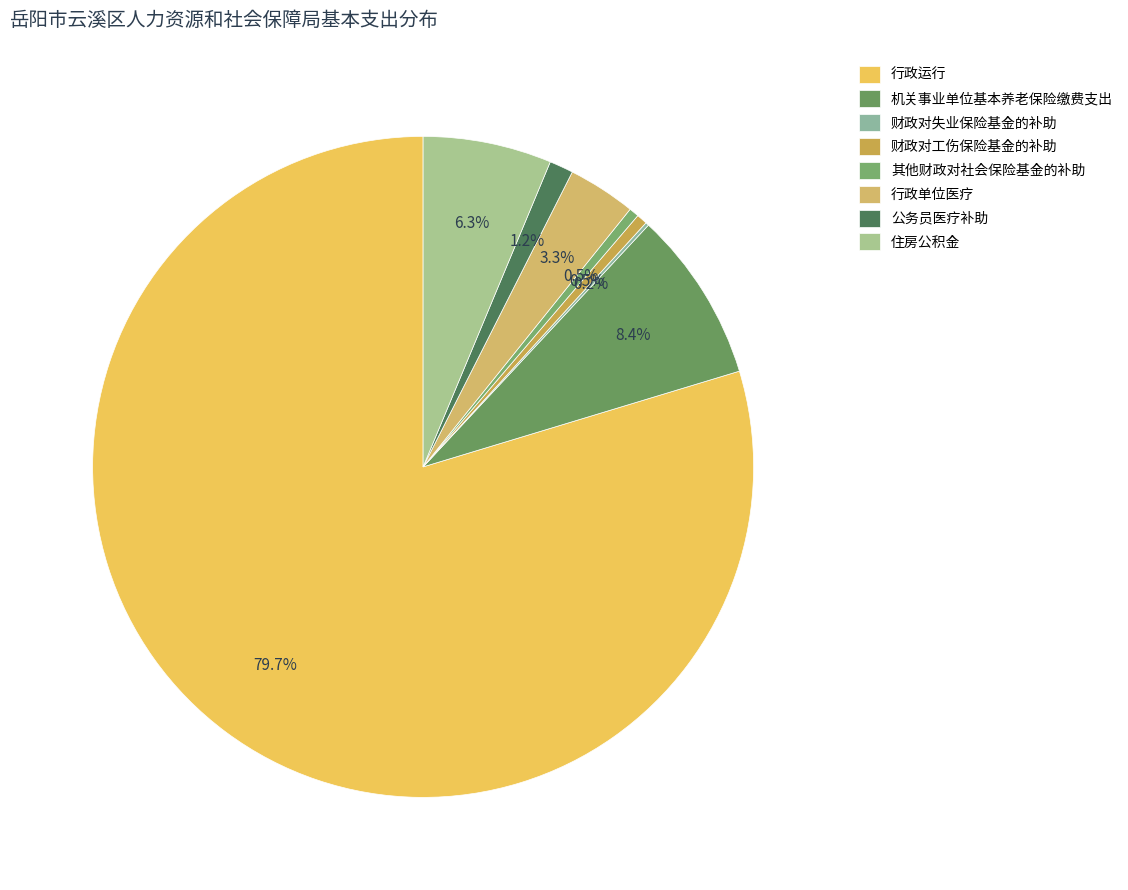

Between 财政对失业保险基金的补助 and 财政对工伤保险基金的补助, which is larger?

财政对工伤保险基金的补助